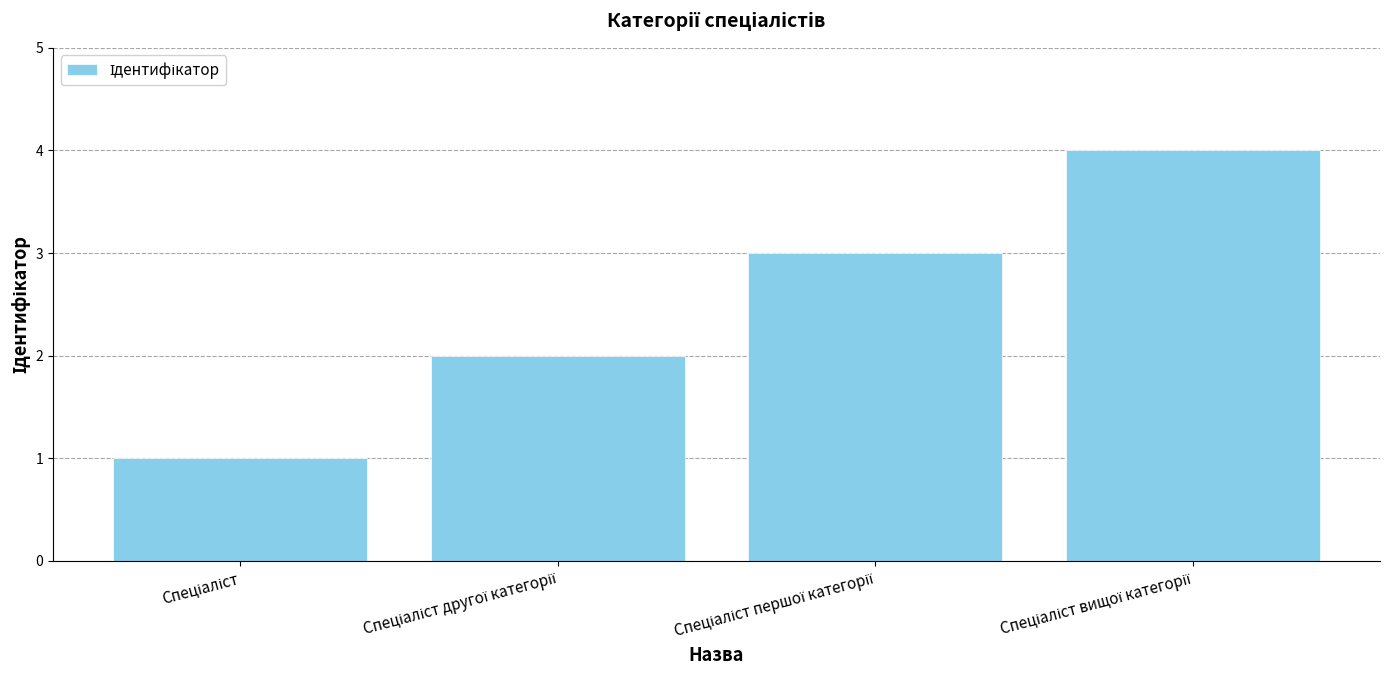

How many data points are less than 3?

2